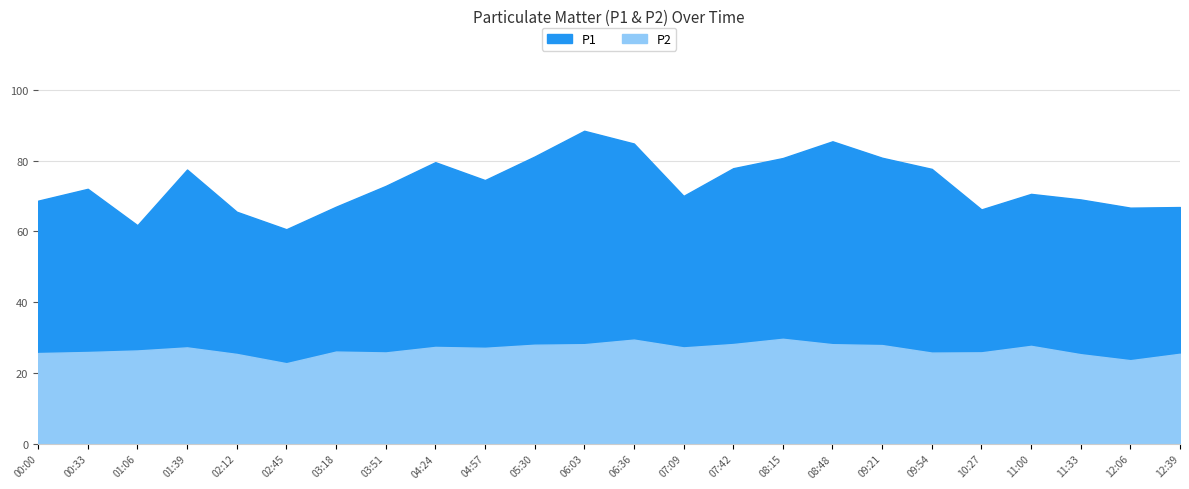

What are all the series names shown in the legend?

P1, P2